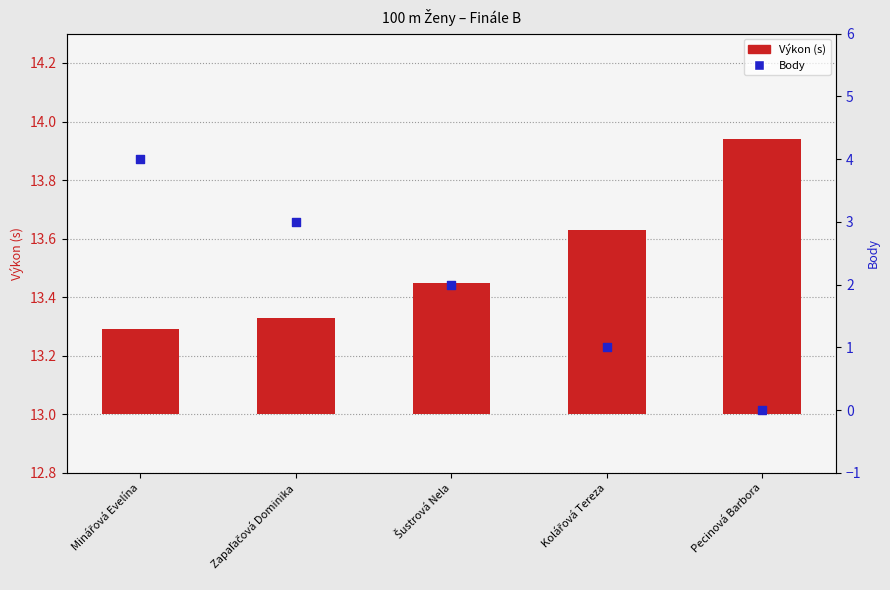

At which category is the sum across all series the highest?

Minářová Evelína